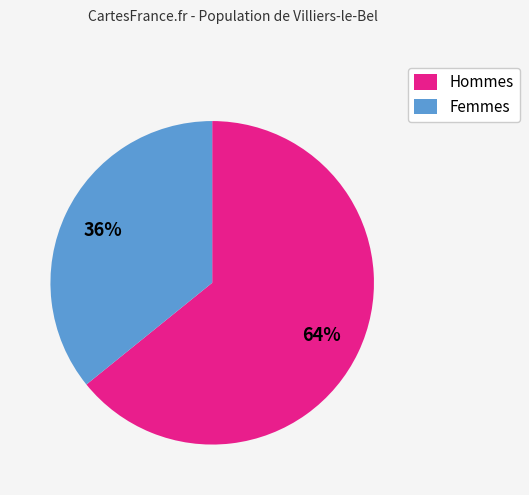

Is the sum of Femmes and Hommes greater than half?

Yes